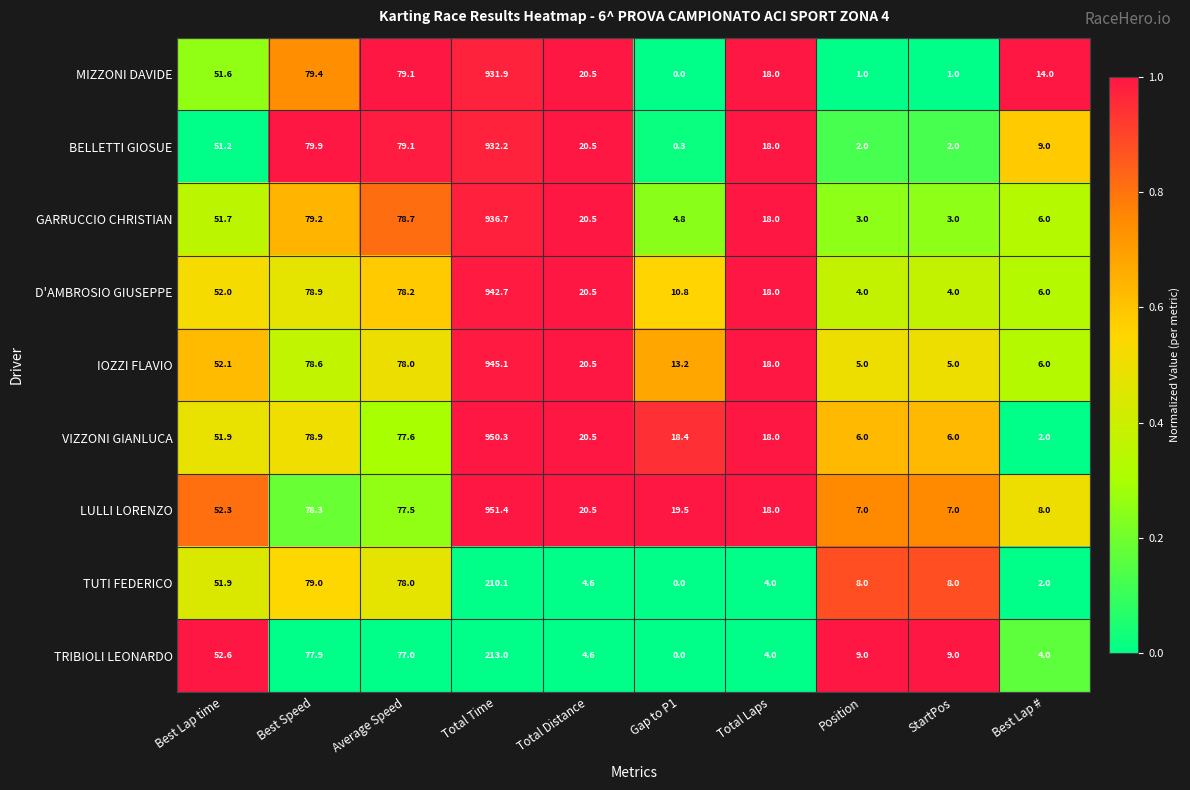

Count the number of data series in this chart.

9